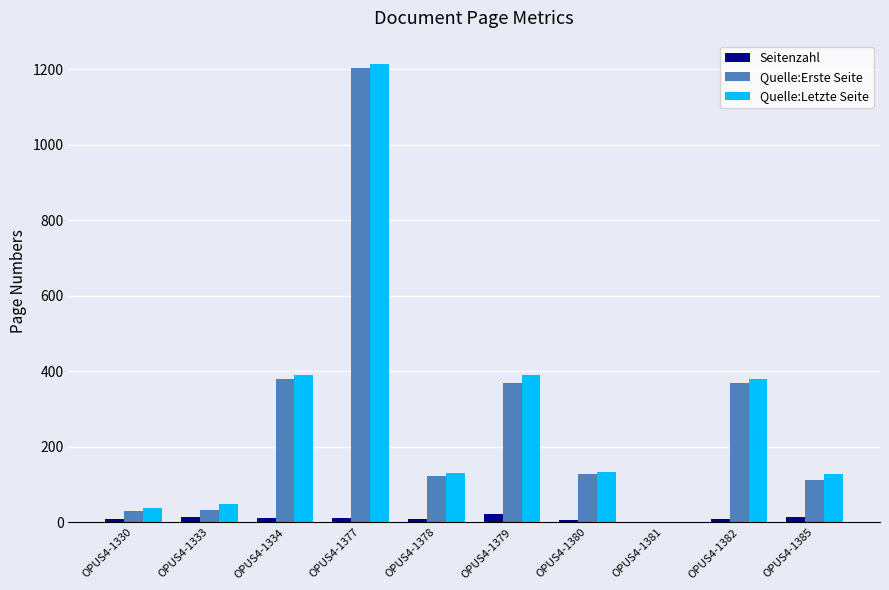

Are the bars grouped side by side (vs. stacked)?

Yes